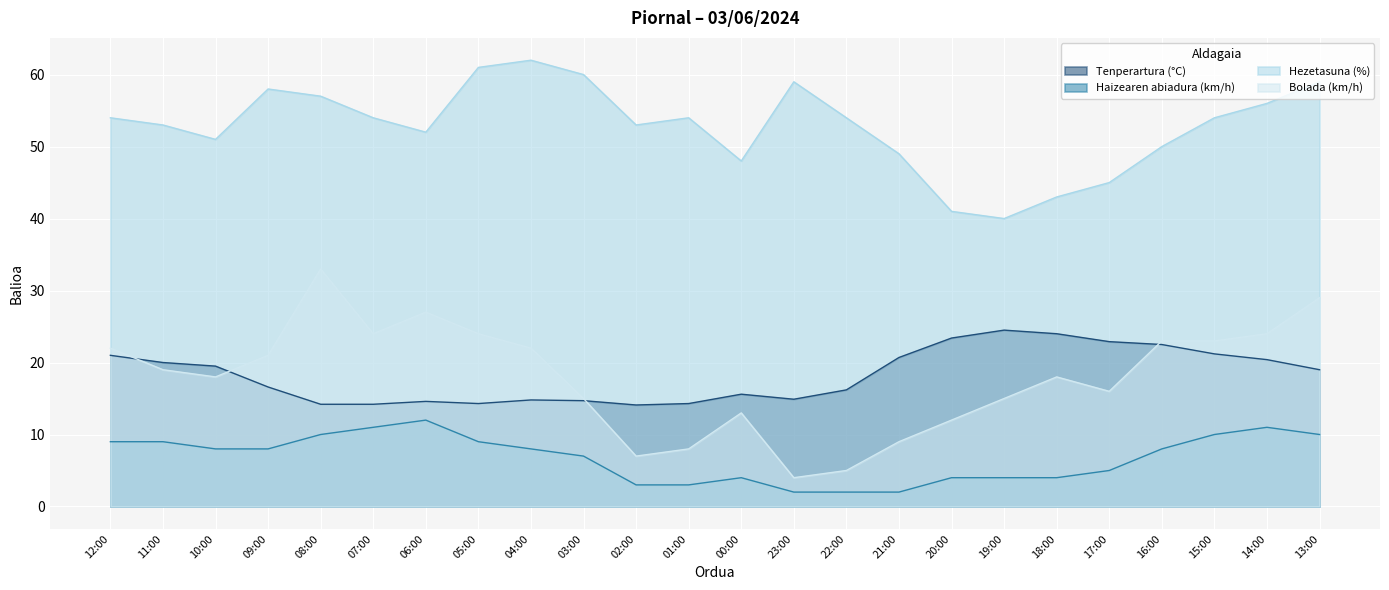

What are all the series names shown in the legend?

Tenperartura (°C), Haizearen abiadura (km/h), Hezetasuna (%), Bolada (km/h)